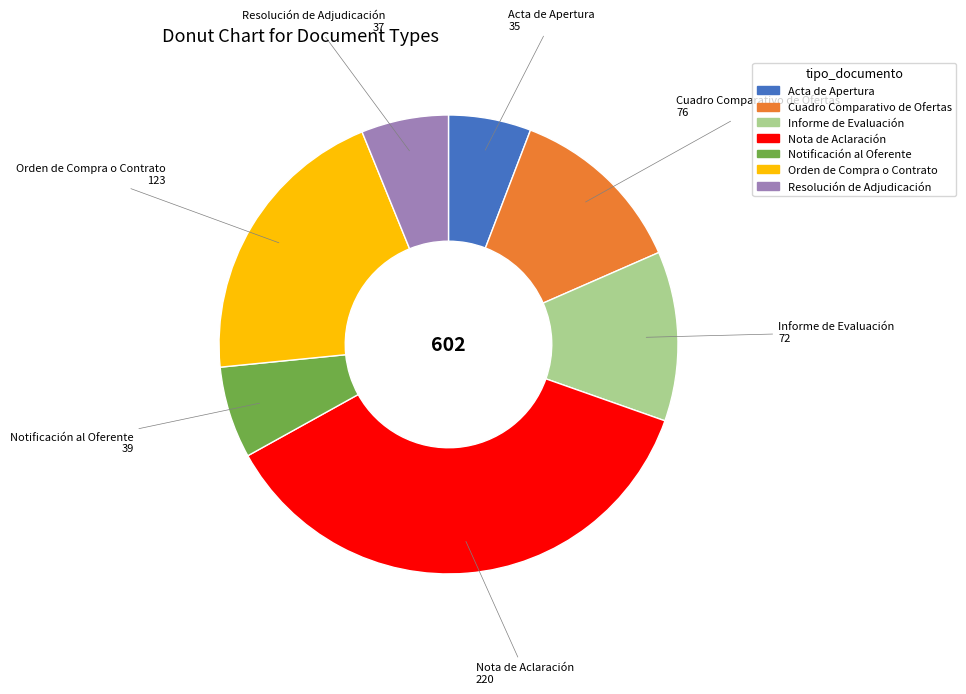

Is there any slice that represents more than half of the pie?

No